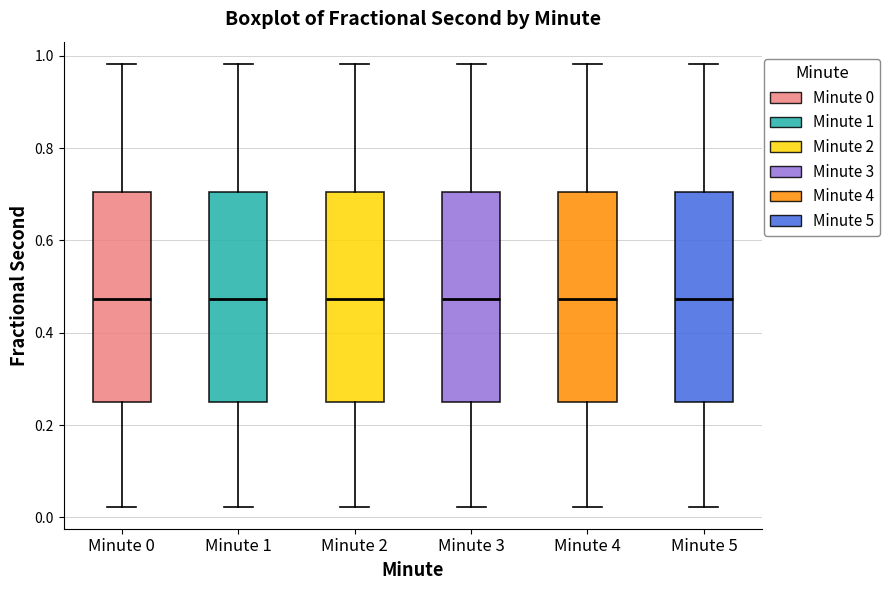

Where does the median line of the box for Minute 3 sit on the y-axis? The values are not printed on the chart, so give them approximately, as read against the axis.

0.48